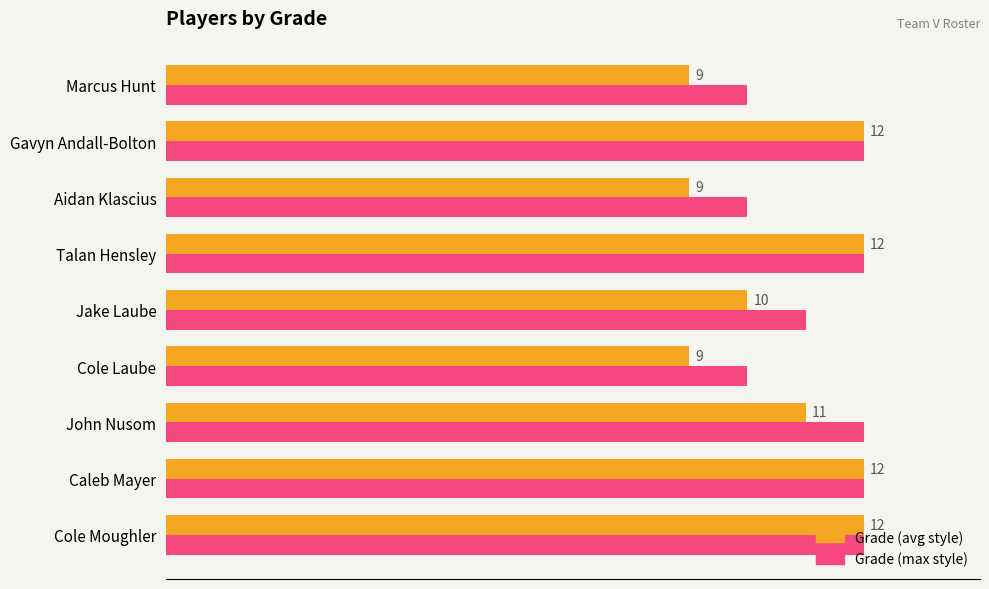

Which series has the largest range (max minus min)?

Grade (avg style)